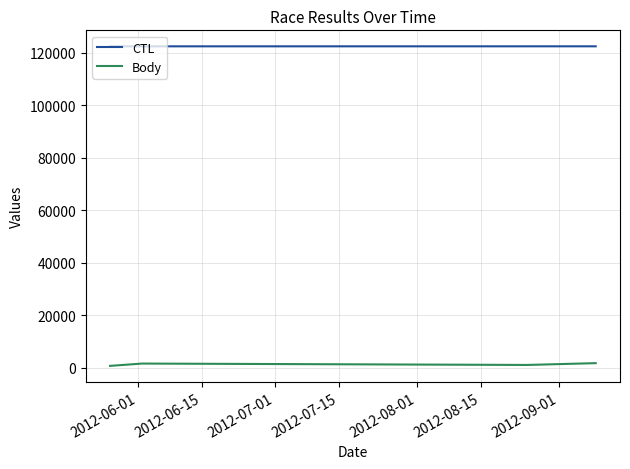

List the series in order of their peak value, highest first.

CTL, Body